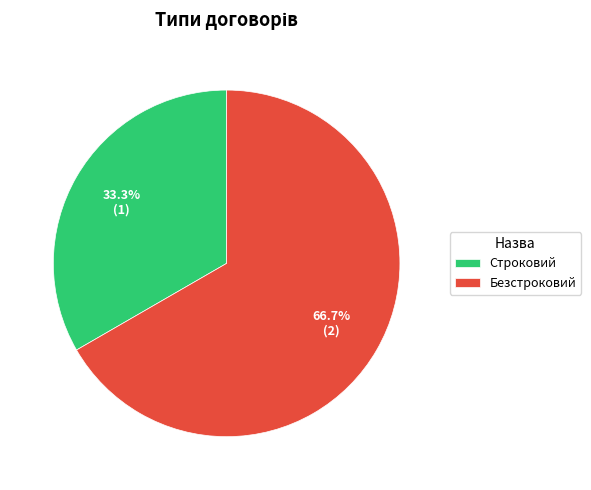

What is the largest slice in the pie chart?

Безстроковий